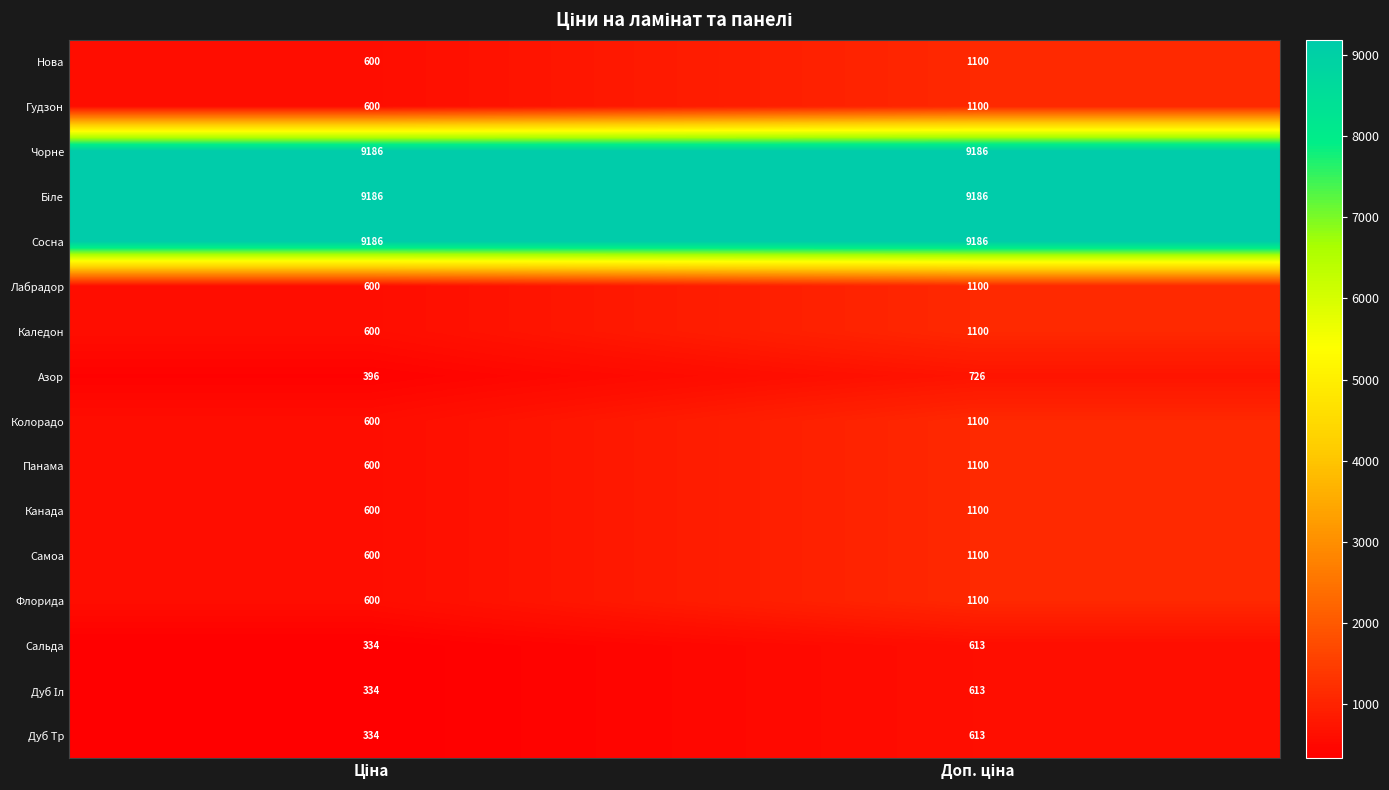

What is the minimum value for Сосна?

9186